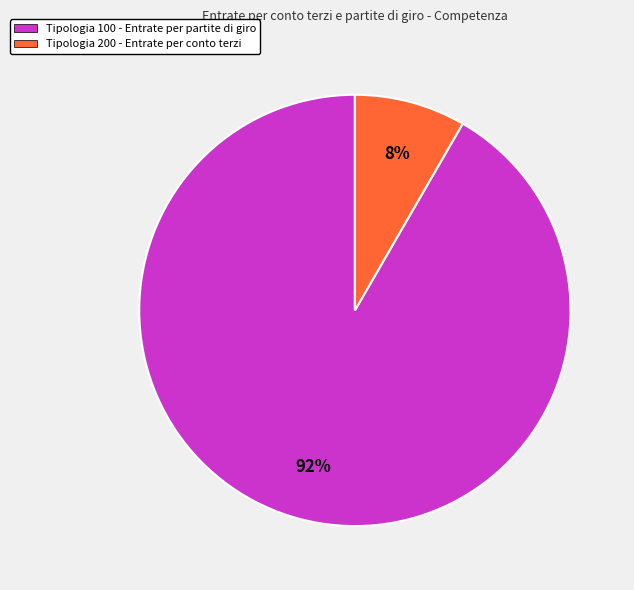

Do Tipologia 100 - Entrate per partite di giro and Tipologia 200 - Entrate per conto terzi together represent more than half of the pie?

Yes